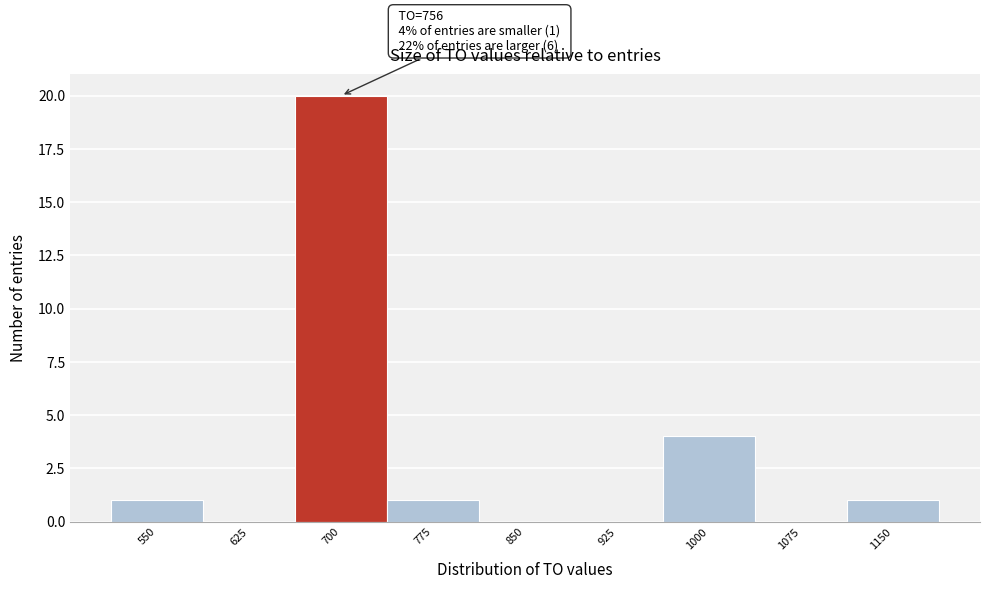

Reading right to left, extract all data points from this chart.

1150=1	1075=0	1000=4	925=0	850=0	775=1	700=20	625=0	550=1